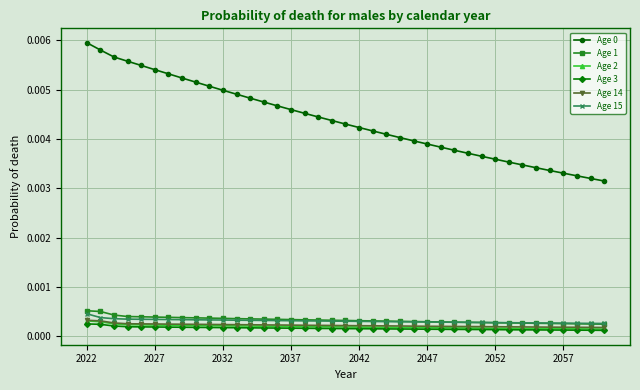

At how many categories does at least one series exceed 0?

39